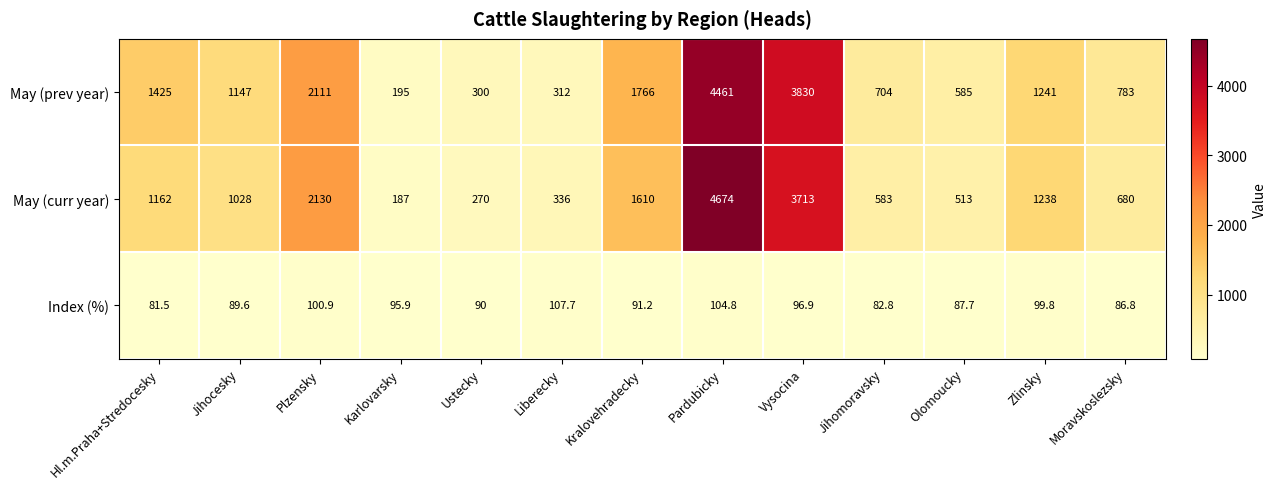

List the series in order of their peak value, lowest first.

Index (%), May (prev year), May (curr year)